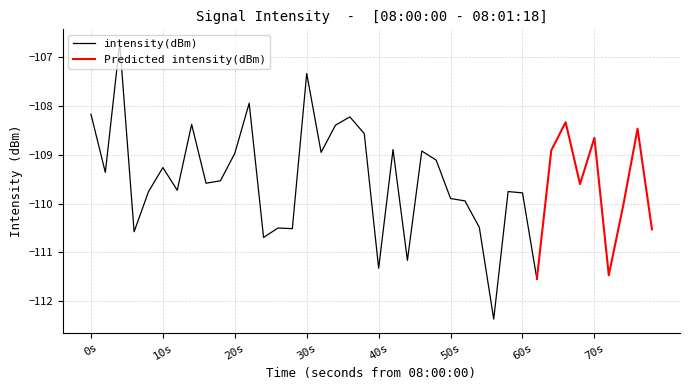

How many points are lower than both their immediate neighbors (excluding endpoints)?

13